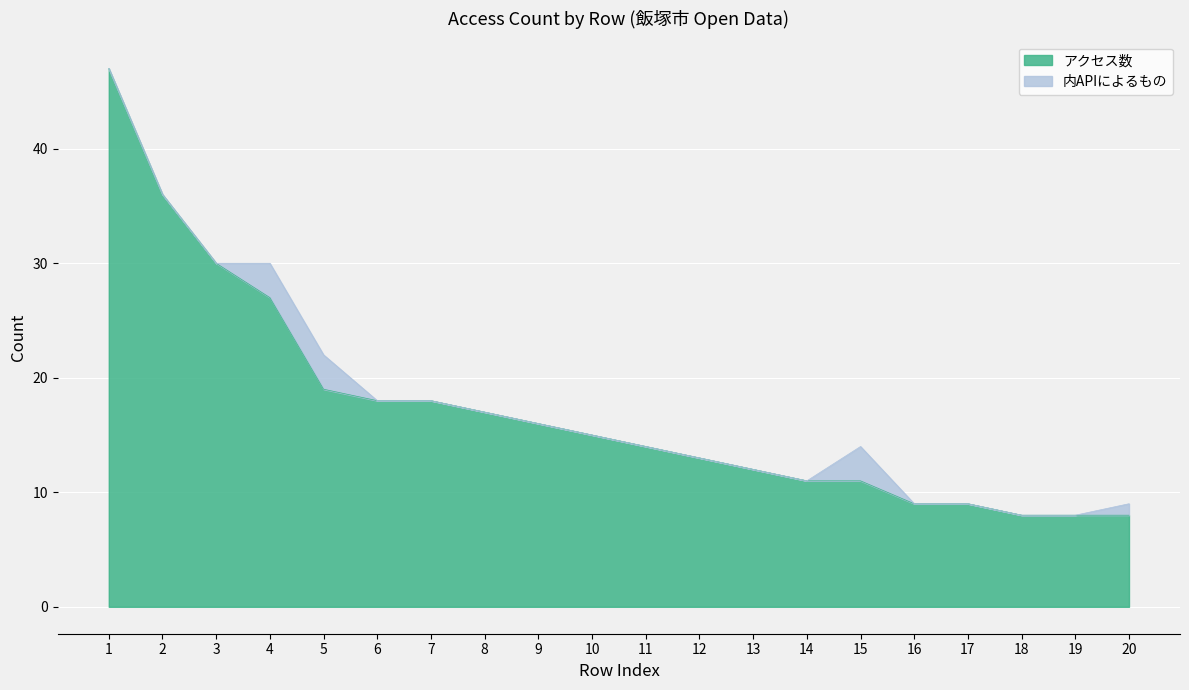

What is the average value?

17